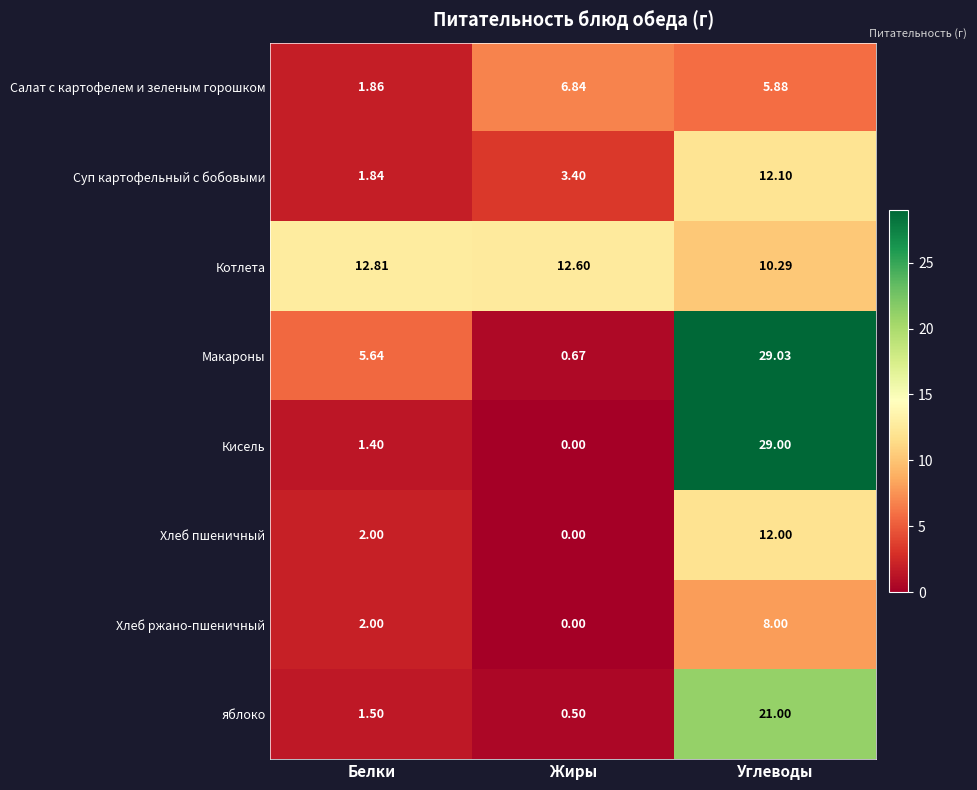

At which label does Суп картофельный с бобовыми reach its peak?

Углеводы